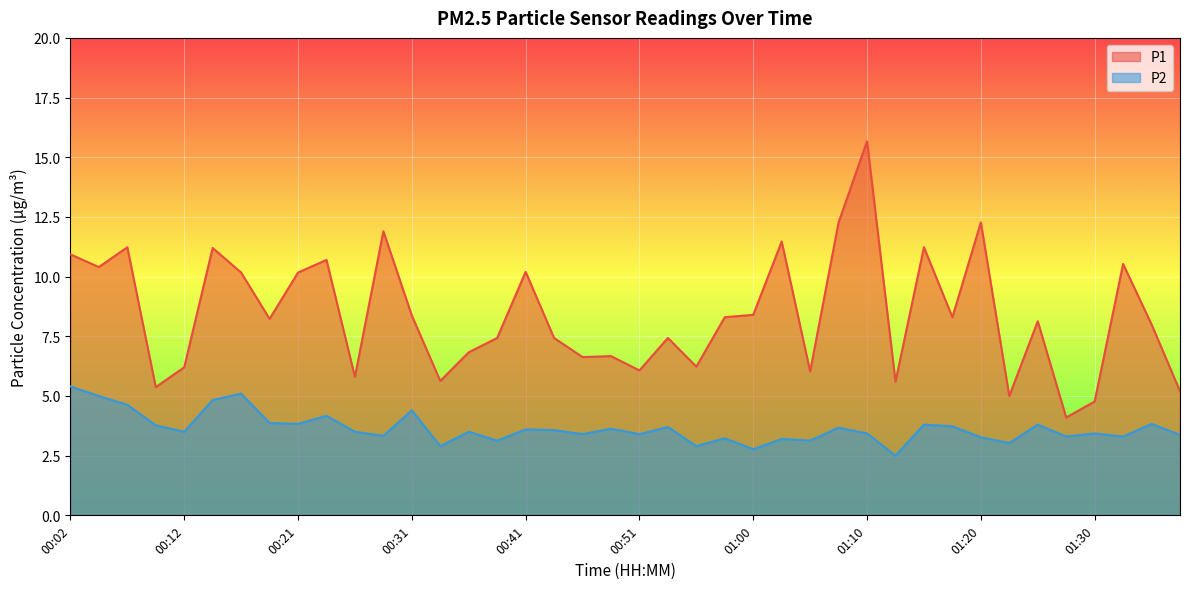

Reading left to right, extract all data points from this chart.

P1: 00:02=10.9	00:04=10.4	00:07=11.2	00:09=5.4	00:12=6.2	00:14=11.2	00:16=10.2	00:19=8.2	00:21=10.2	00:24=10.7	00:26=5.8	00:29=11.9	00:31=8.4	00:34=5.6	00:36=6.8	00:38=7.4	00:41=10.2	00:43=7.4	00:46=6.6	00:48=6.7	00:51=6.1	00:53=7.4	00:56=6.2	00:58=8.3	01:00=8.4	01:03=11.5	01:05=6.0	01:08=12.3	01:10=15.7	01:13=5.6	01:15=11.2	01:18=8.3	01:20=12.3	01:22=5.0	01:25=8.1	01:27=4.1	01:30=4.8	01:32=10.5	01:35=8.0	01:37=5.2
P2: 00:02=5.4	00:04=5.0	00:07=4.6	00:09=3.8	00:12=3.5	00:14=4.8	00:16=5.1	00:19=3.9	00:21=3.8	00:24=4.2	00:26=3.5	00:29=3.3	00:31=4.4	00:34=2.9	00:36=3.5	00:38=3.1	00:41=3.6	00:43=3.6	00:46=3.4	00:48=3.6	00:51=3.4	00:53=3.7	00:56=2.9	00:58=3.2	01:00=2.8	01:03=3.2	01:05=3.1	01:08=3.7	01:10=3.4	01:13=2.5	01:15=3.8	01:18=3.7	01:20=3.3	01:22=3.0	01:25=3.8	01:27=3.3	01:30=3.4	01:32=3.3	01:35=3.8	01:37=3.4